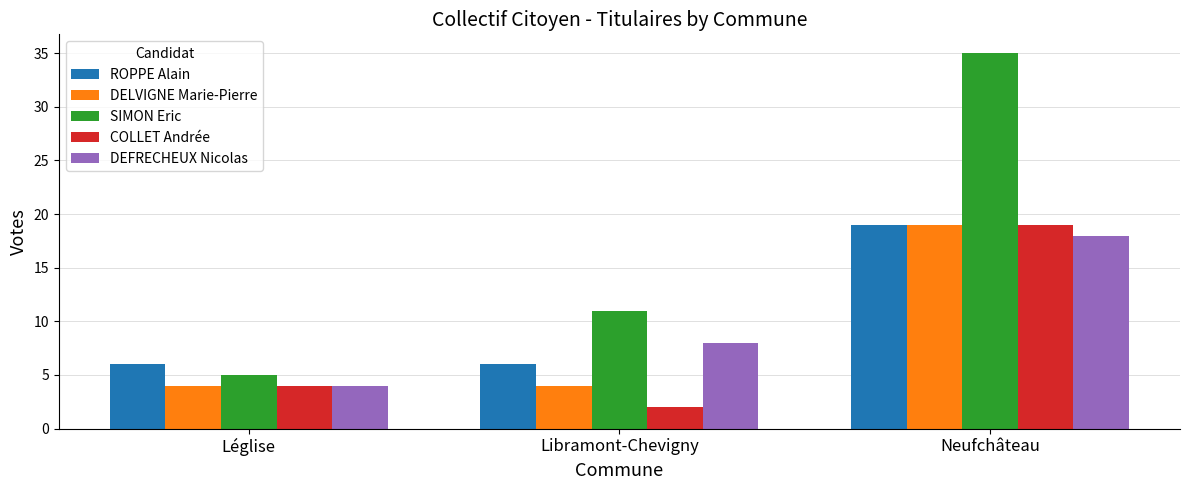

What is the maximum value for COLLET Andrée?

19